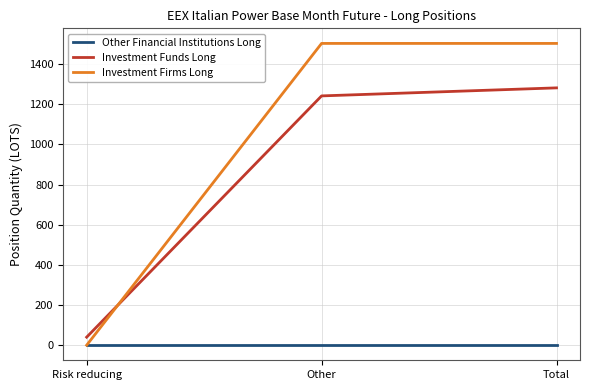

List the series in order of their peak value, lowest first.

Other Financial Institutions Long, Investment Funds Long, Investment Firms Long